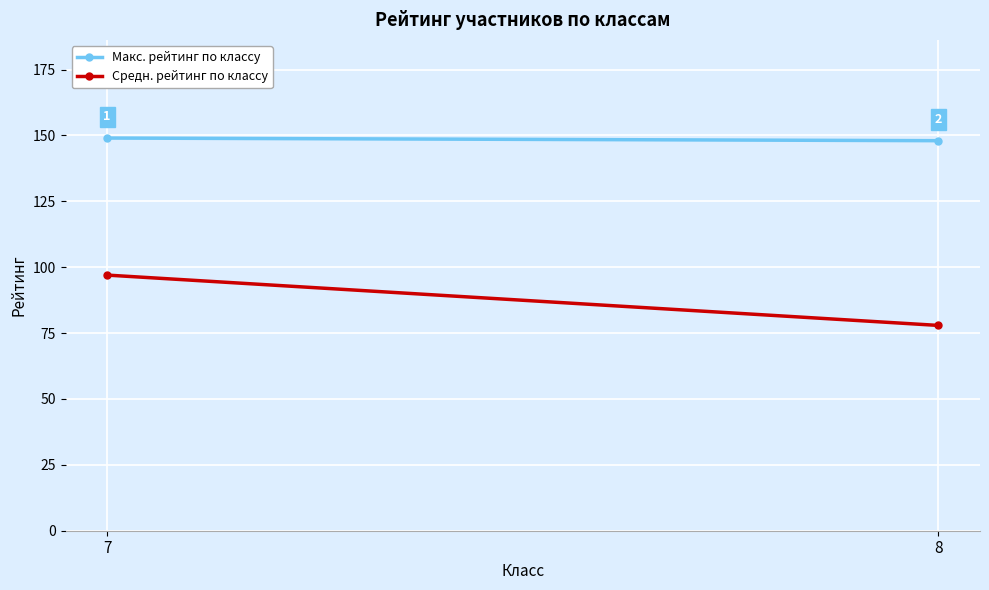

How many values in the Макс. рейтинг по классу series are below 149?

1